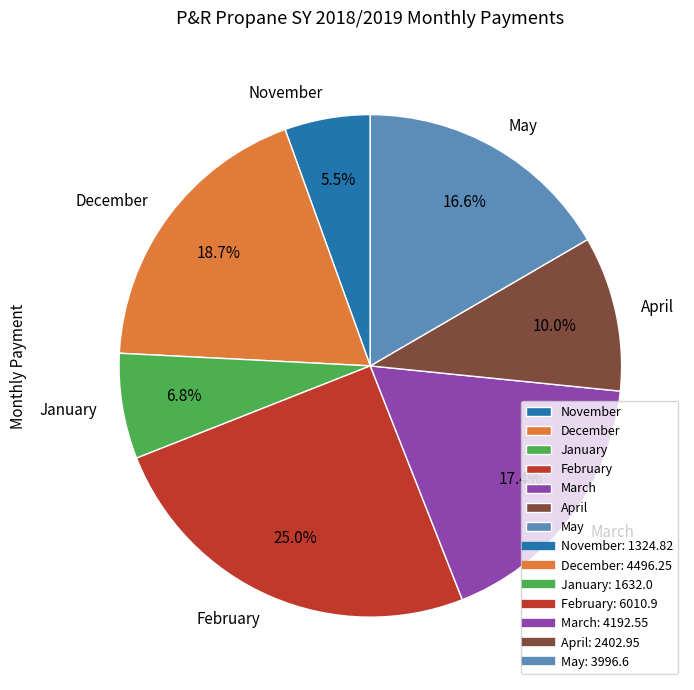

Which category has the smallest portion of the pie?

November